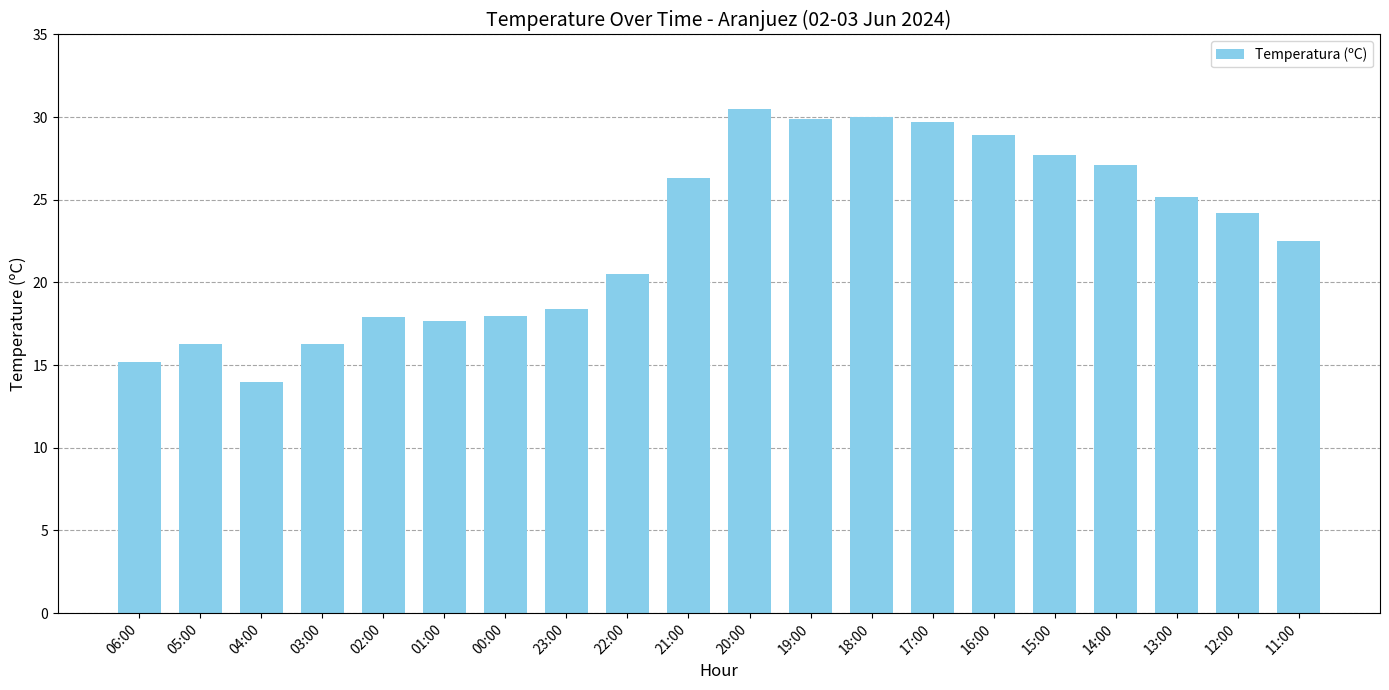

Which category has the highest value across all series?

20:00